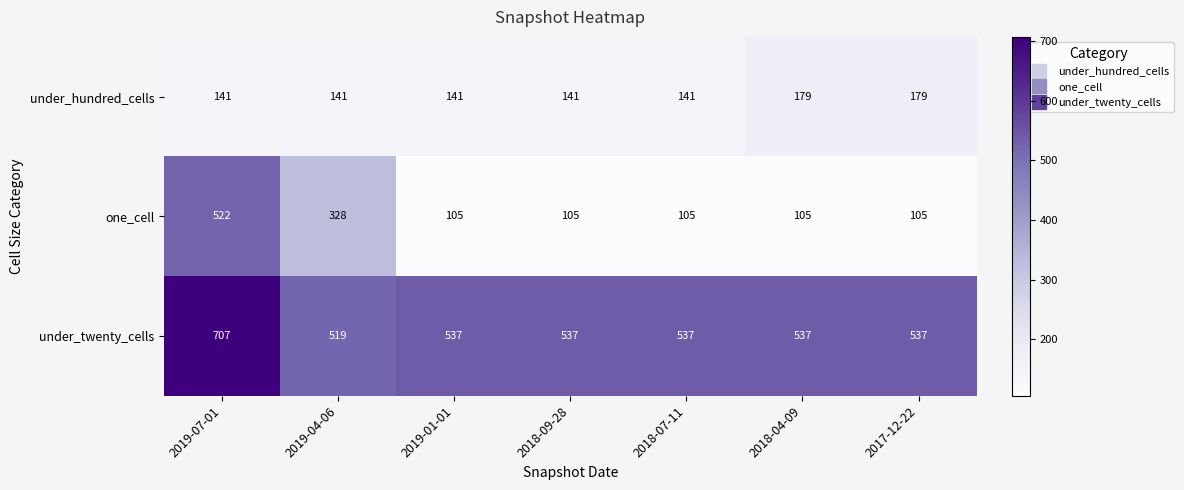

What is the maximum value shown in the chart?

707